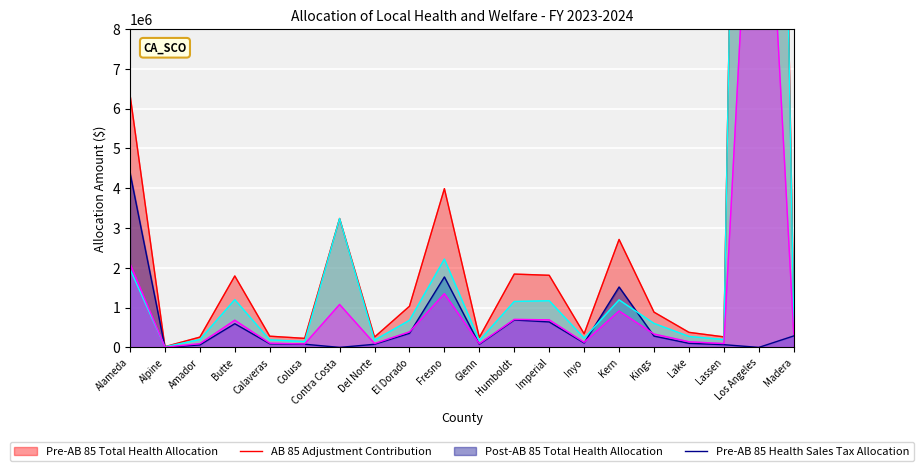

What is the difference between the maximum and minimum values in the AB 85 Adjustment Contribution series?

4385985.9